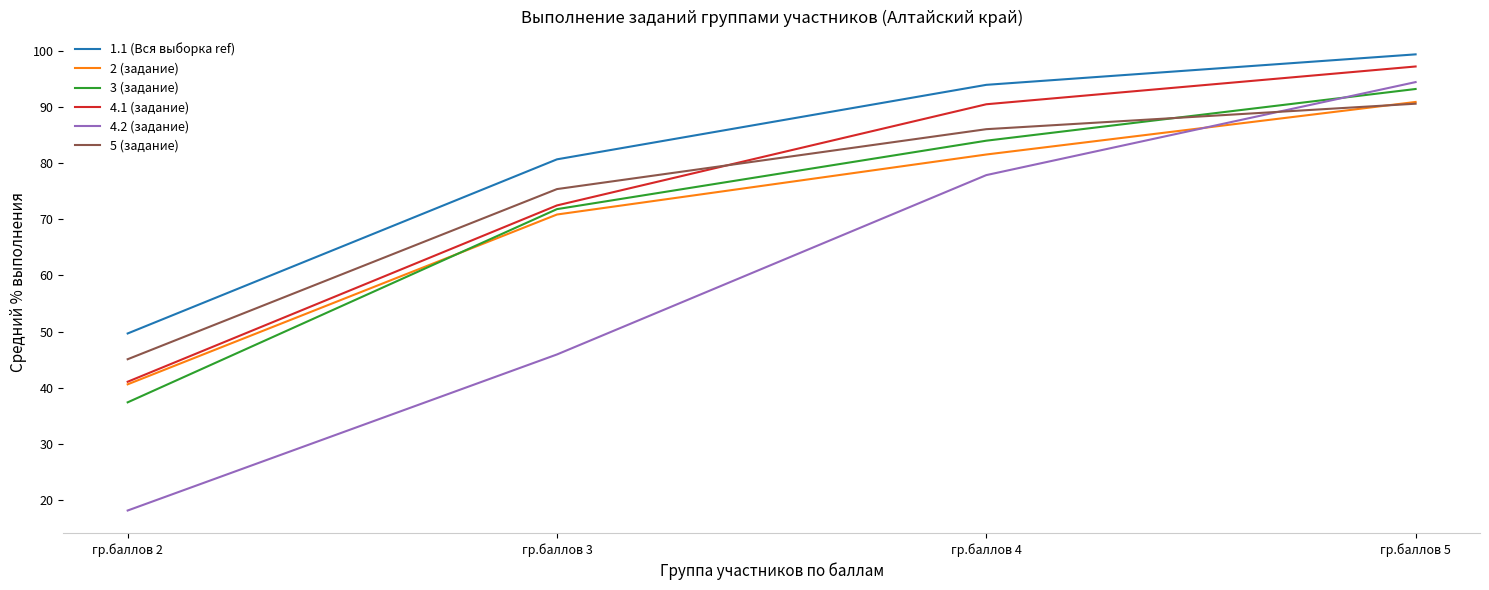

What is the difference between the maximum and minimum values in the 4.2 (задание) series?

76.3